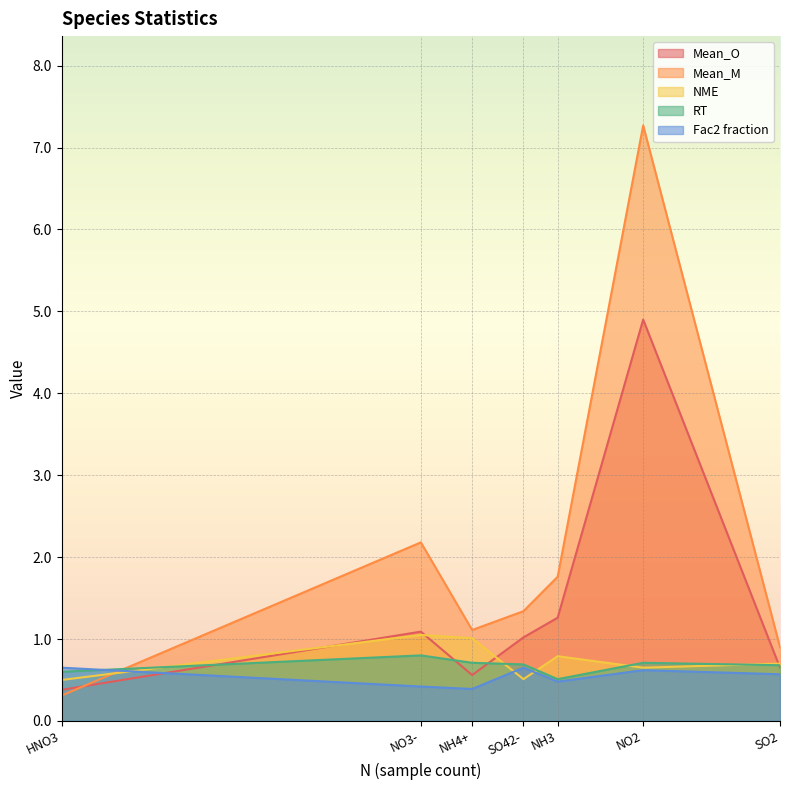

What is the difference between the second highest and minimum values in the RT series?

0.2